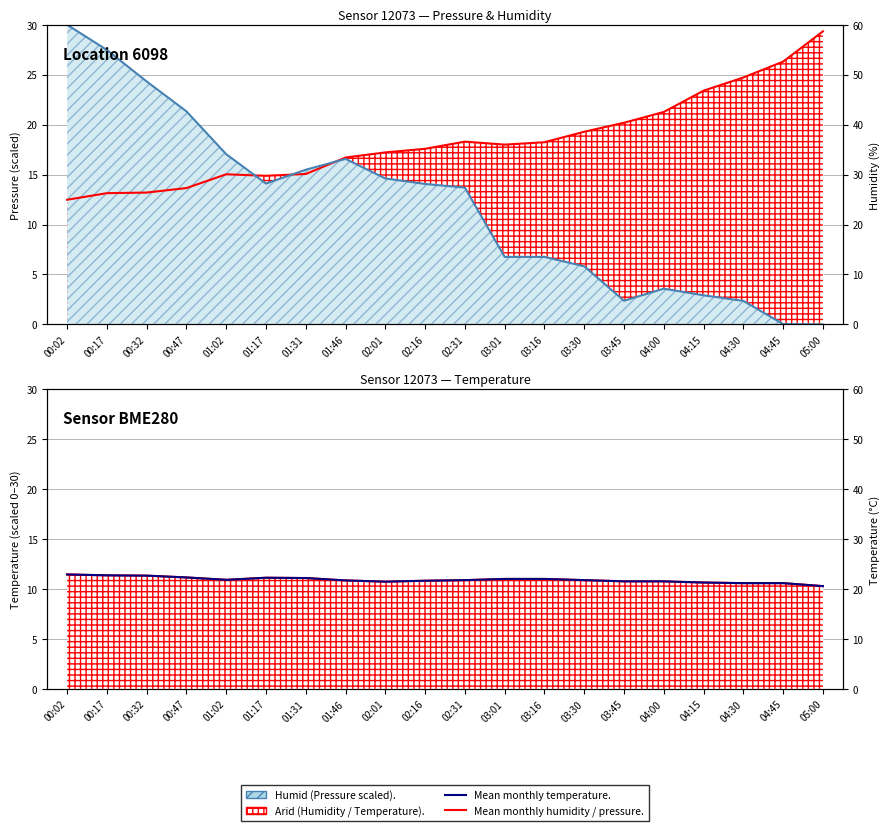

What is the difference between the maximum and minimum values in the Mean humidity series?

16.9